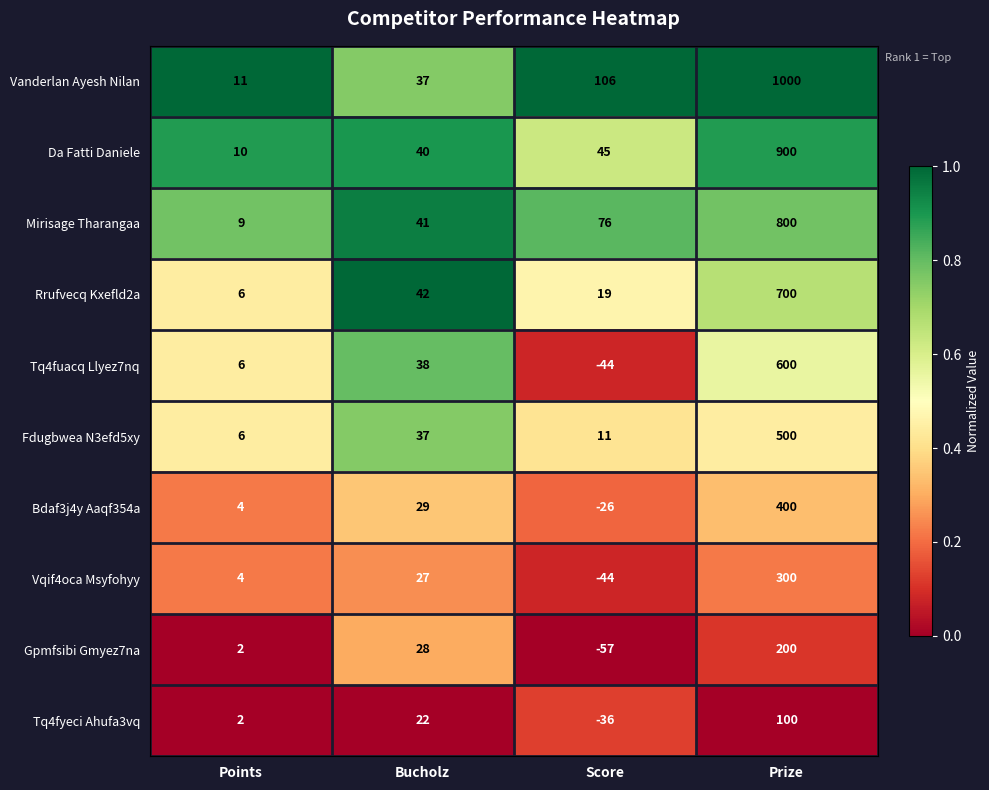

At which category is the sum across all series the highest?

Prize